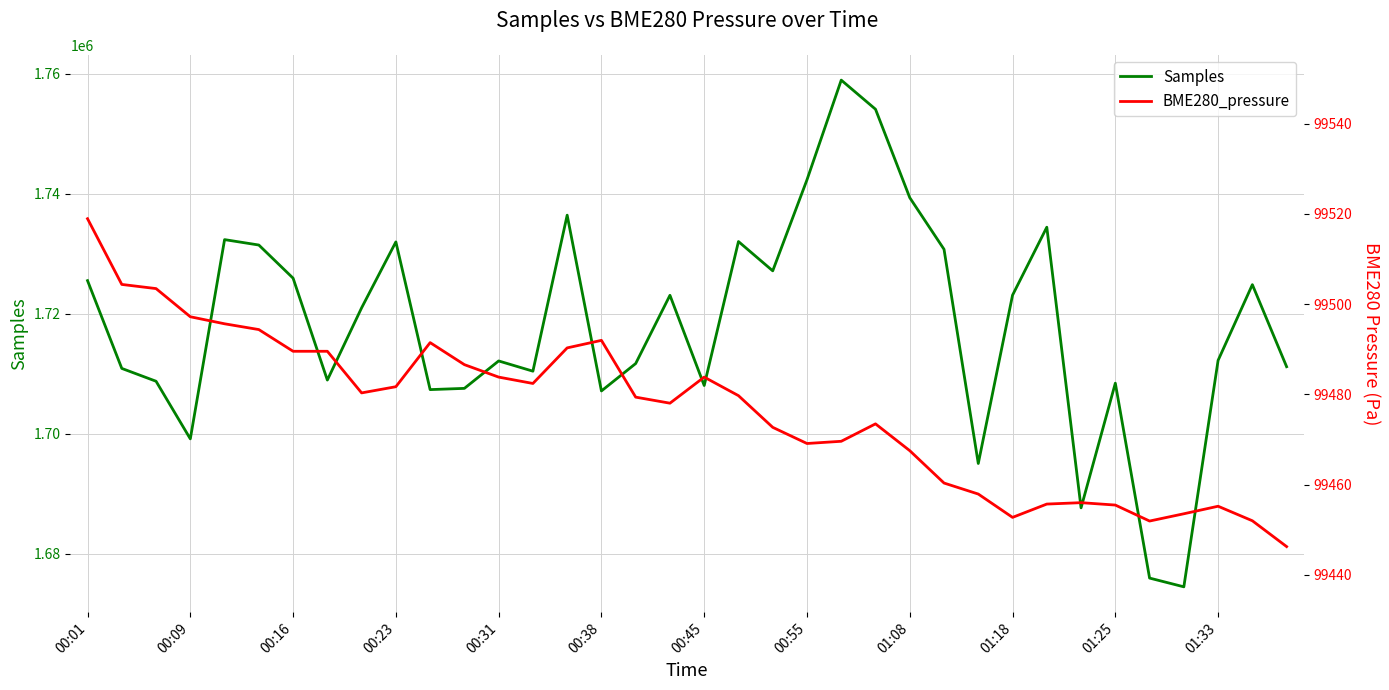

True or false: BME280_pressure and Samples intersect in this chart.

False